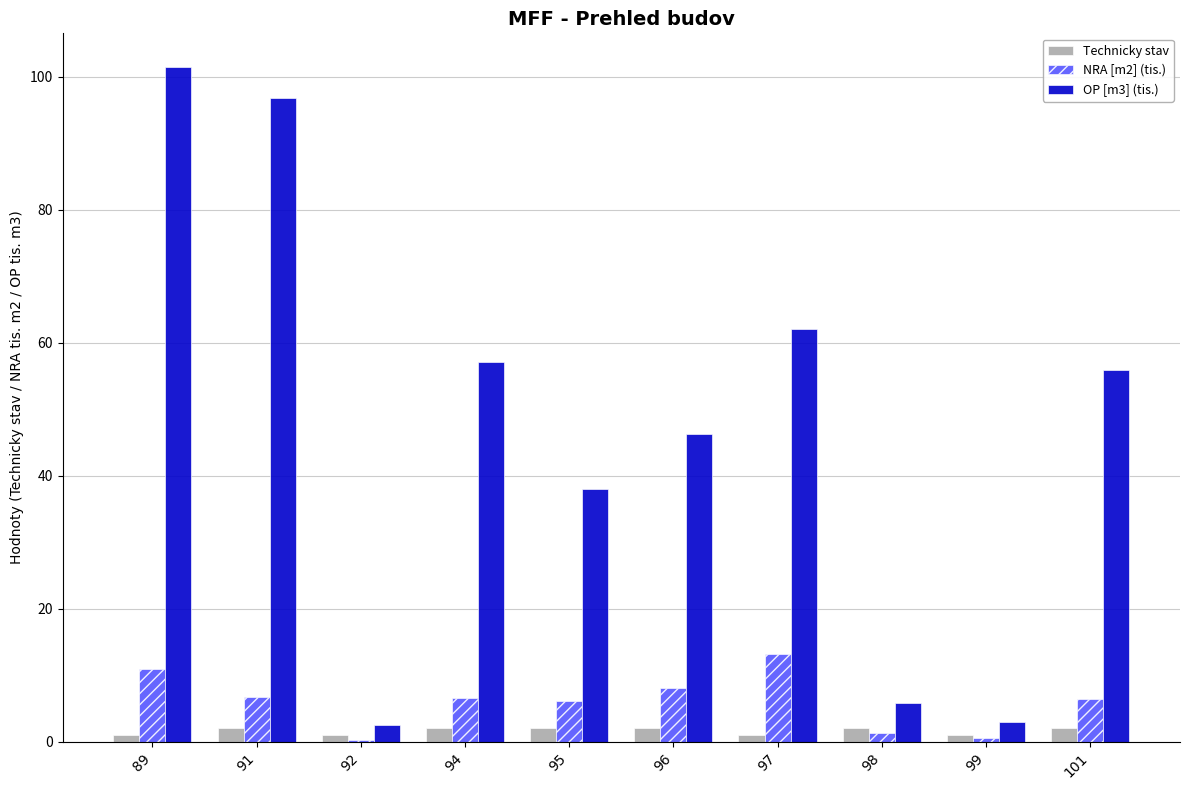

Is the value of OP [m3] (tis.) at 101 greater than the value of Technicky stav at 91?

Yes